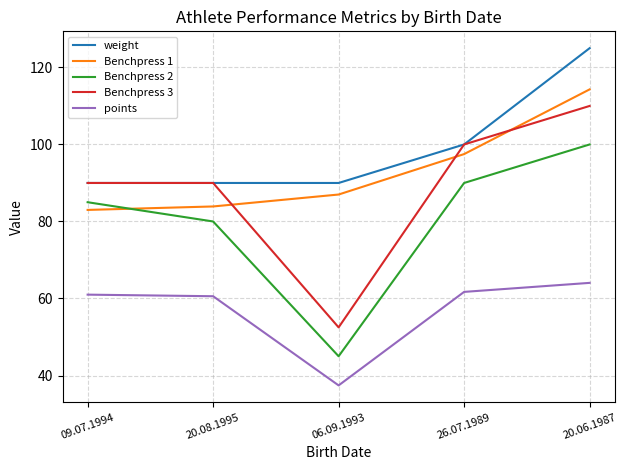

True or false: weight and Benchpress 1 cross at least once.

False